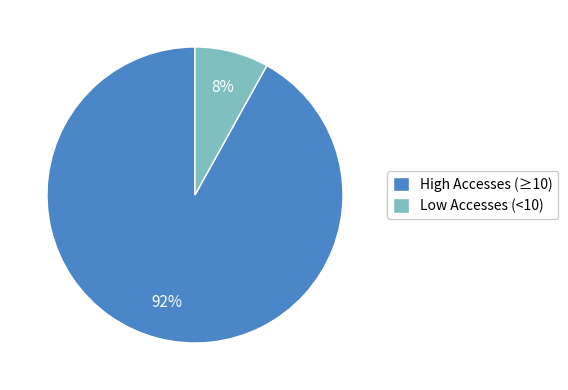

To the nearest percent, what portion does High Accesses (≥10) represent?

92%